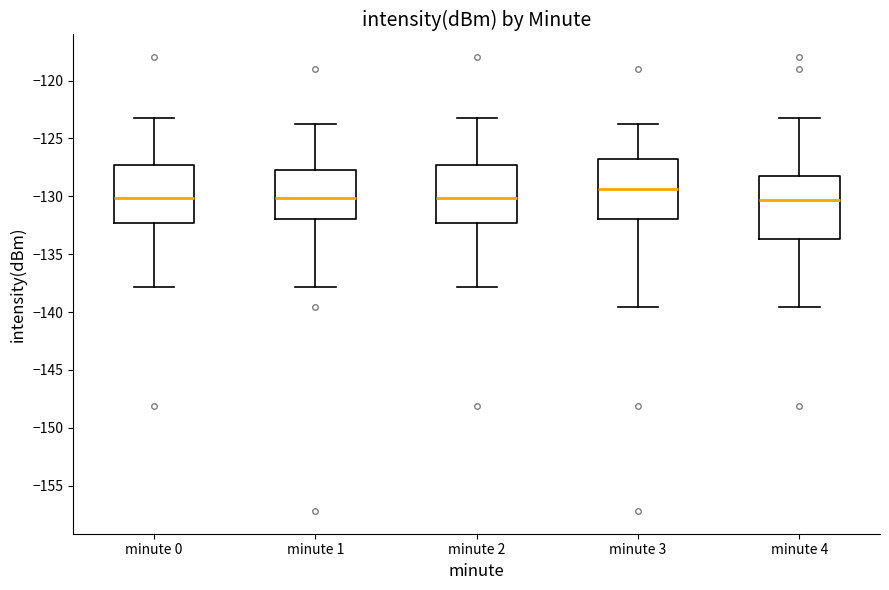

Reading left to right, transcribe this box plot: for each box, give where its median line is, the range the box spans, and where its two whiskers end, as read against the y-axis. The values are not printed on the chart, so give them approximately, as read against the axis.

minute 0: median -130.0, box -132.5 to -127.5, whiskers -138.0 to -123.0
minute 1: median -130.0, box -132.0 to -127.5, whiskers -138.0 to -123.5
minute 2: median -130.0, box -132.5 to -127.5, whiskers -138.0 to -123.0
minute 3: median -129.5, box -132.0 to -127.0, whiskers -139.5 to -123.5
minute 4: median -130.5, box -133.5 to -128.0, whiskers -139.5 to -123.0